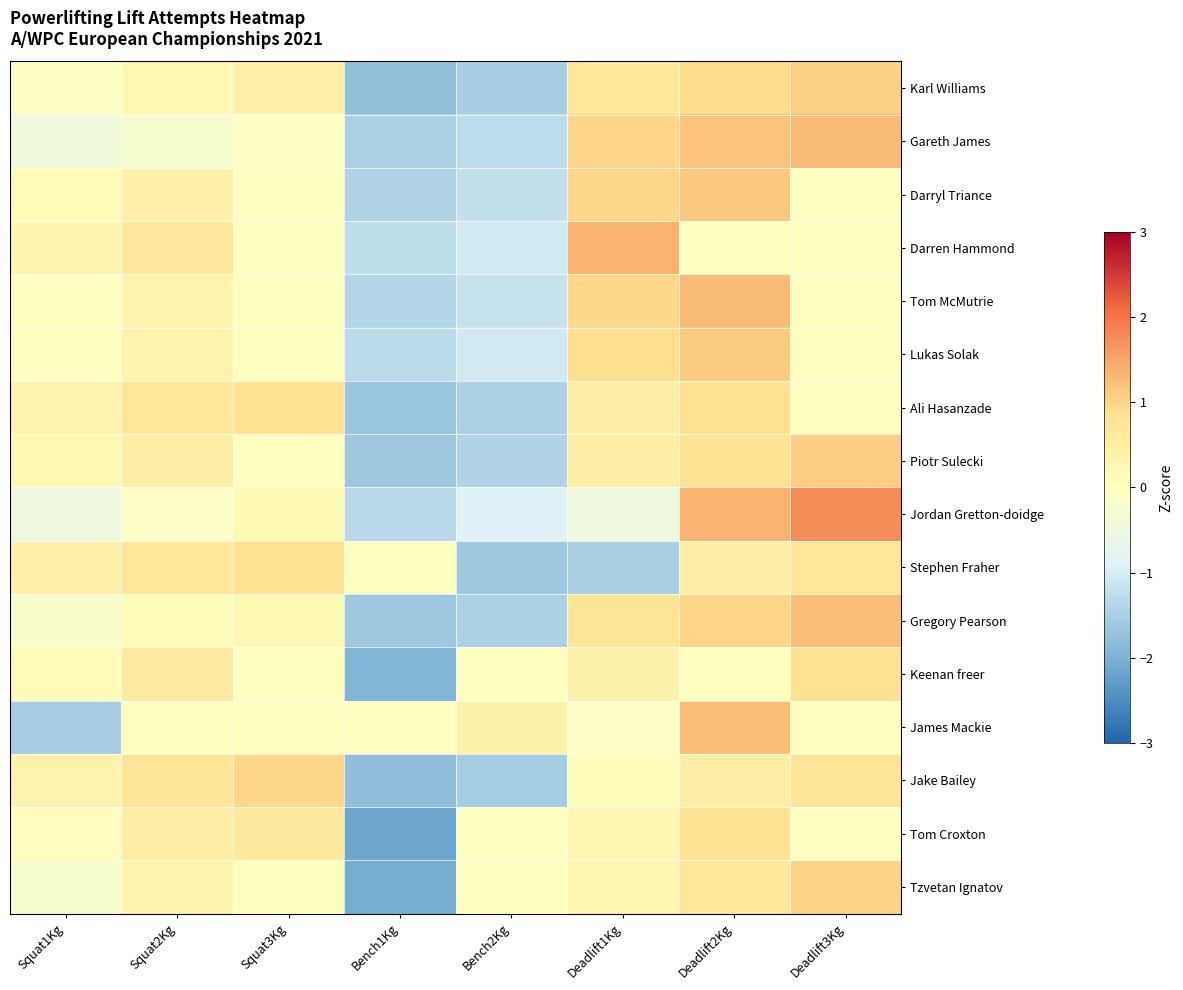

Rank the series by their maximum value, from lowest to highest.

Tom Croxton, Stephen Fraher, Ali Hasanzade, Keenan freer, Jake Bailey, Tzvetan Ignatov, Karl Williams, Piotr Sulecki, Lukas Solak, Darryl Triance, James Mackie, Gregory Pearson, Gareth James, Tom McMutrie, Darren Hammond, Jordan Gretton-doidge